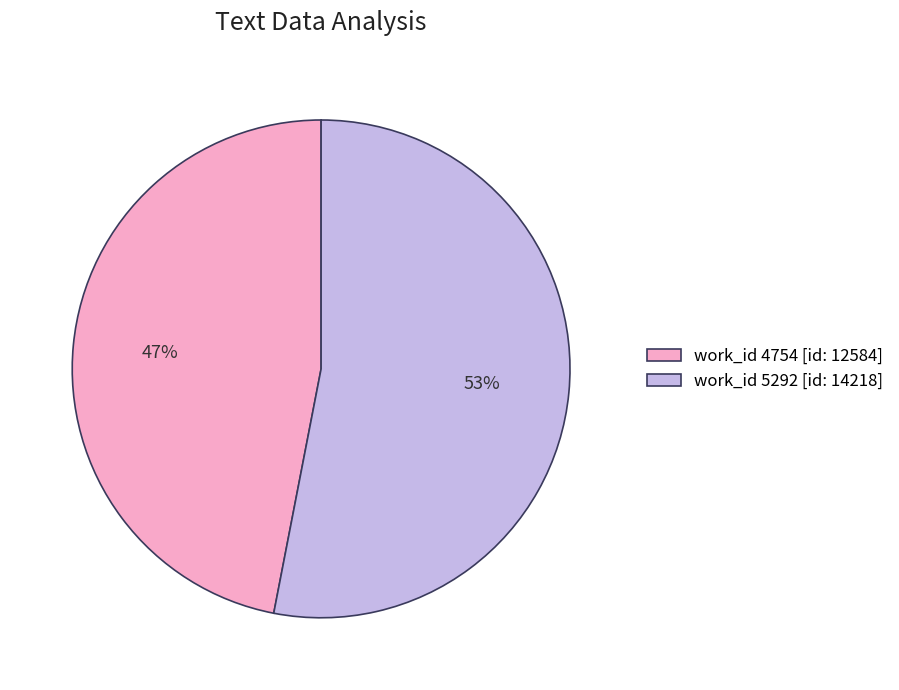

What is the largest slice in the pie chart?

work_id 5292 [id: 14218]